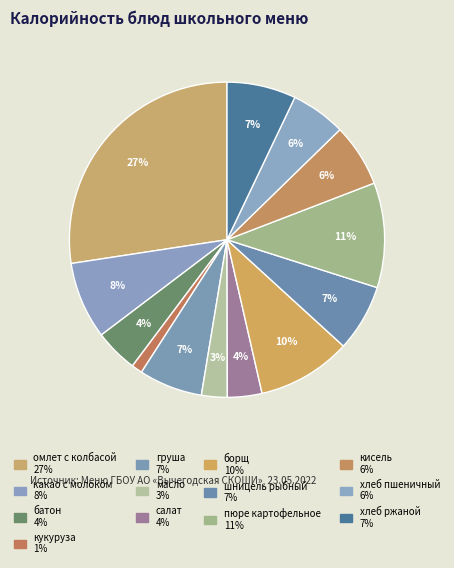

Count the number of slices in the pie.

13